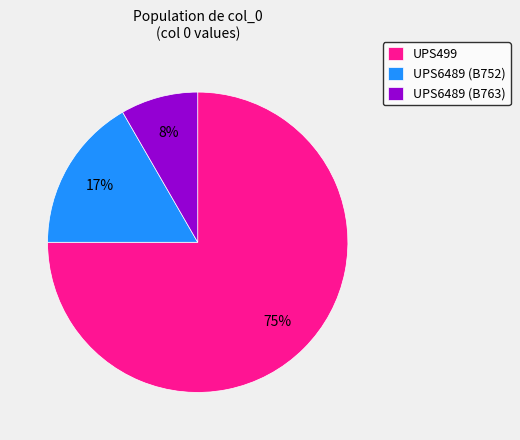

Combined, do UPS6489 (B763) and UPS6489 (B752) account for over 50%?

No